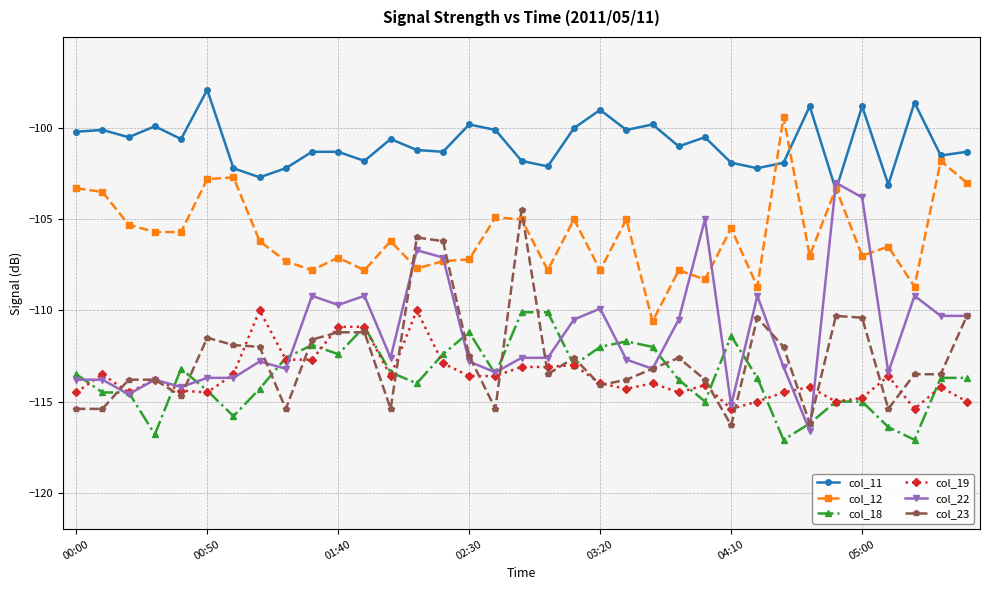

Which series has the largest range (max minus min)?

col_22